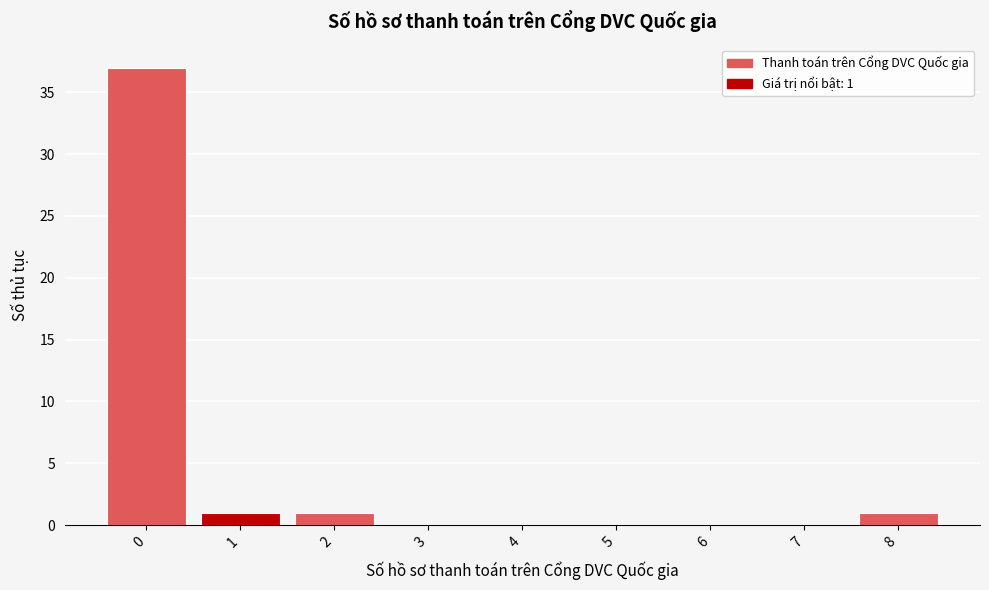

Which range on the x-axis has the tallest bar?

-0.5 to 0.5